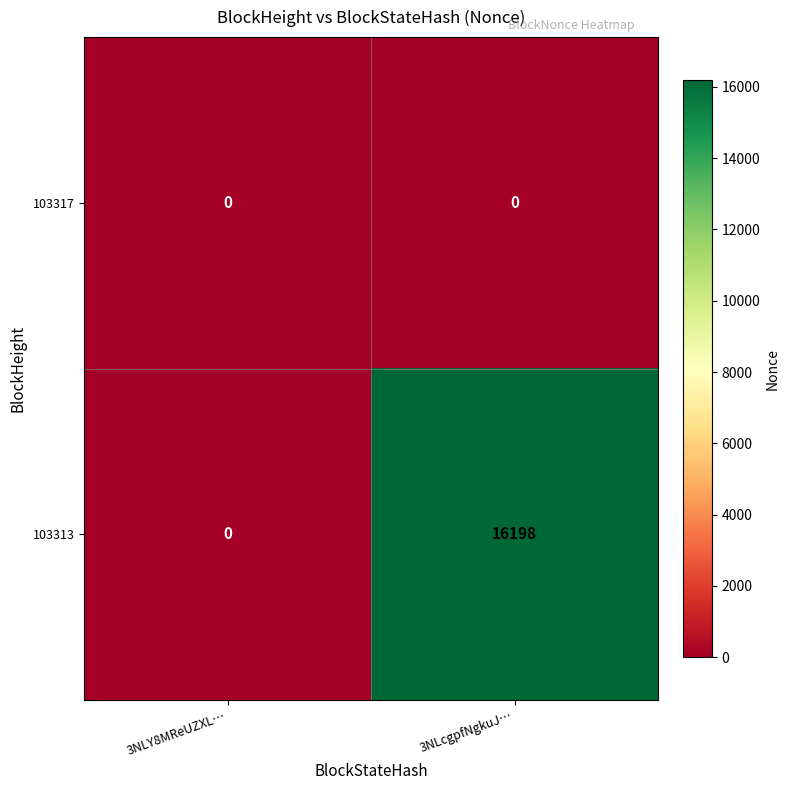

Which series changed the most between 3NLY8MReUZXL… and 3NLcgpfNgkuJ…?

103313